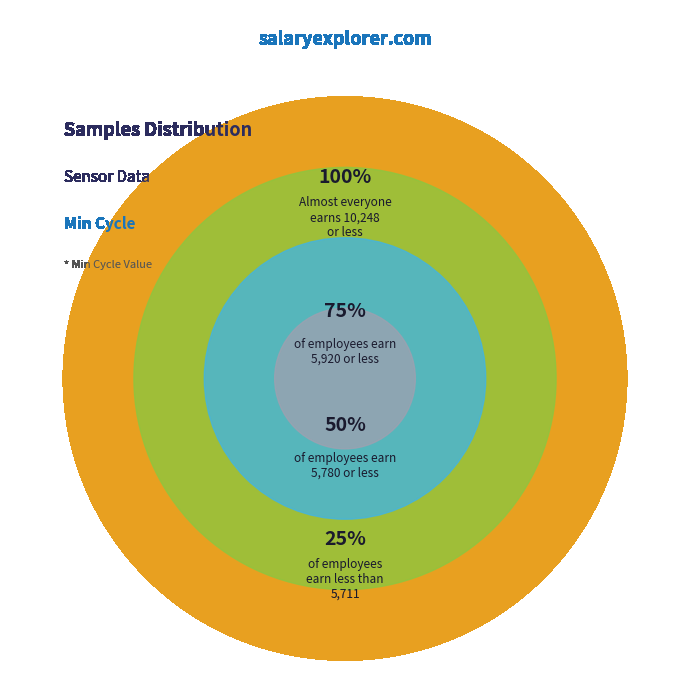

Does 28 represent more than half of the total?

No